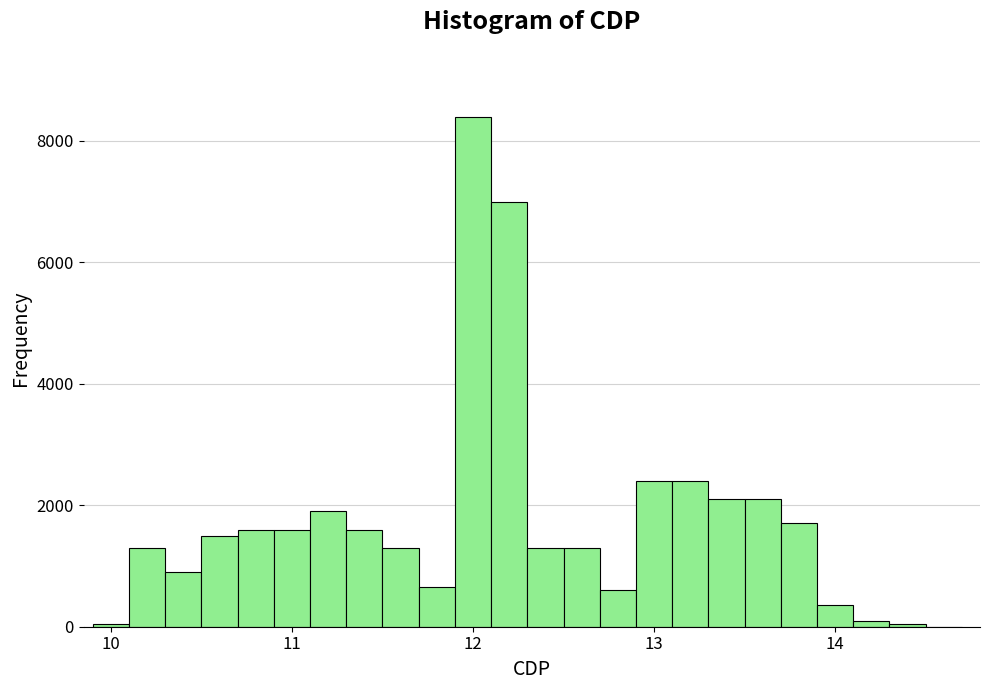

Read against the x-axis, roughly where is the centre of the tallest bar?

12.0